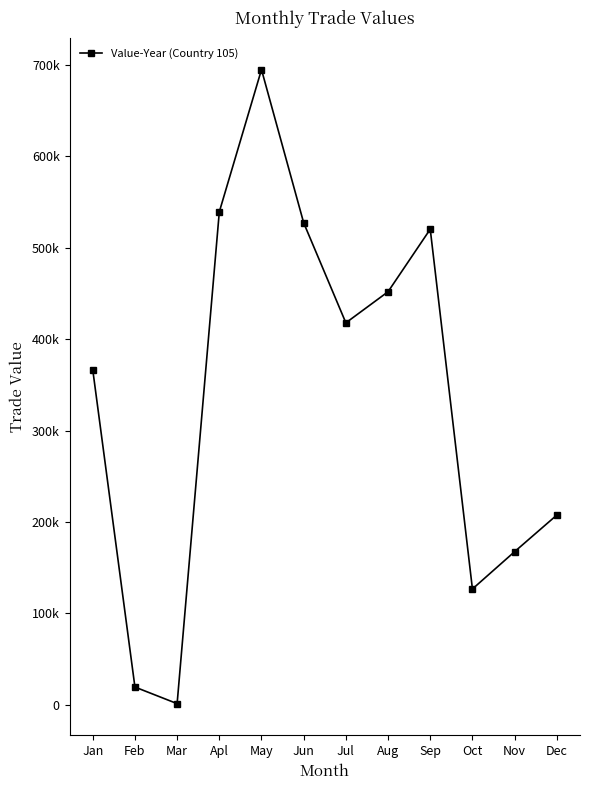

What is the ratio of the value at Jun to the value at Aug?

1.2